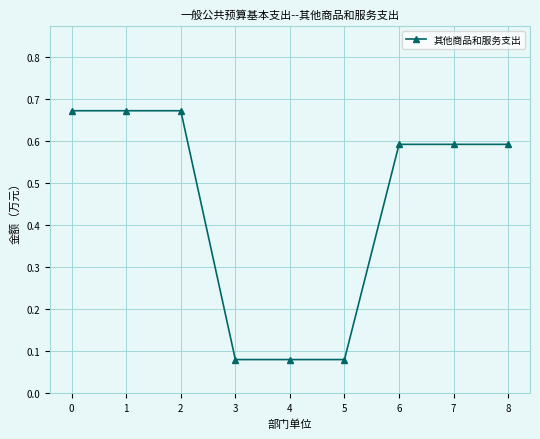

What is the change in value from 4 to 6?

+0.5